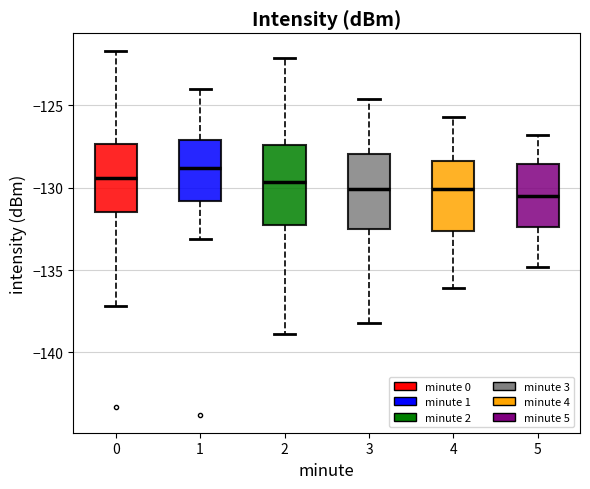

Reading left to right, read every box against the y-axis: the position of its median line, the range the box covers, and the ends of its whiskers. The values are not printed on the chart, so give them approximately, as read against the axis.

0: median -129.5, box -131.5 to -127.5, whiskers -137.0 to -121.5
1: median -129.0, box -131.0 to -127.0, whiskers -133.0 to -124.0
2: median -129.5, box -132.0 to -127.5, whiskers -139.0 to -122.0
3: median -130.0, box -132.5 to -128.0, whiskers -138.0 to -124.5
4: median -130.0, box -132.5 to -128.5, whiskers -136.0 to -125.5
5: median -130.5, box -132.5 to -128.5, whiskers -135.0 to -127.0